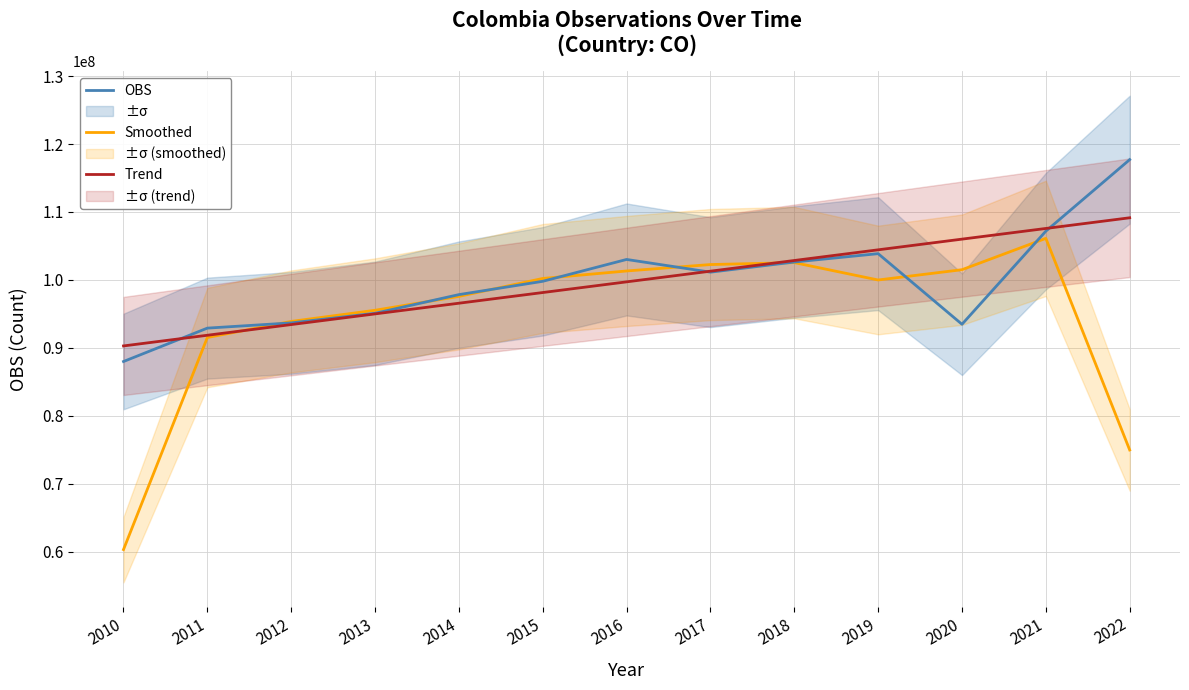

How many data points does each series have?

13